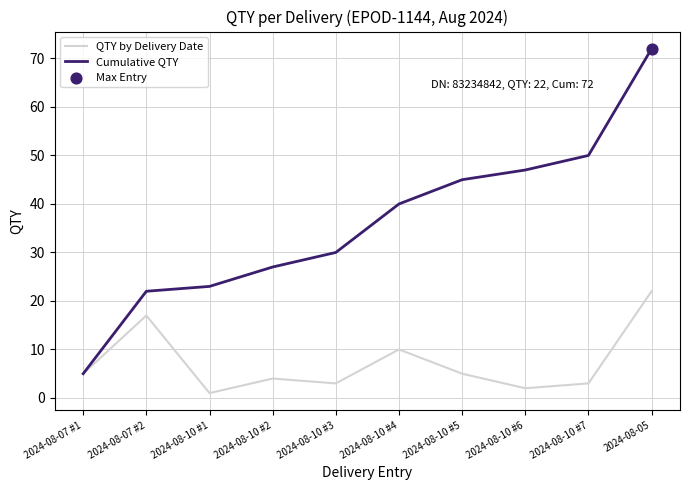

What is the maximum value for QTY by Delivery Date?

22